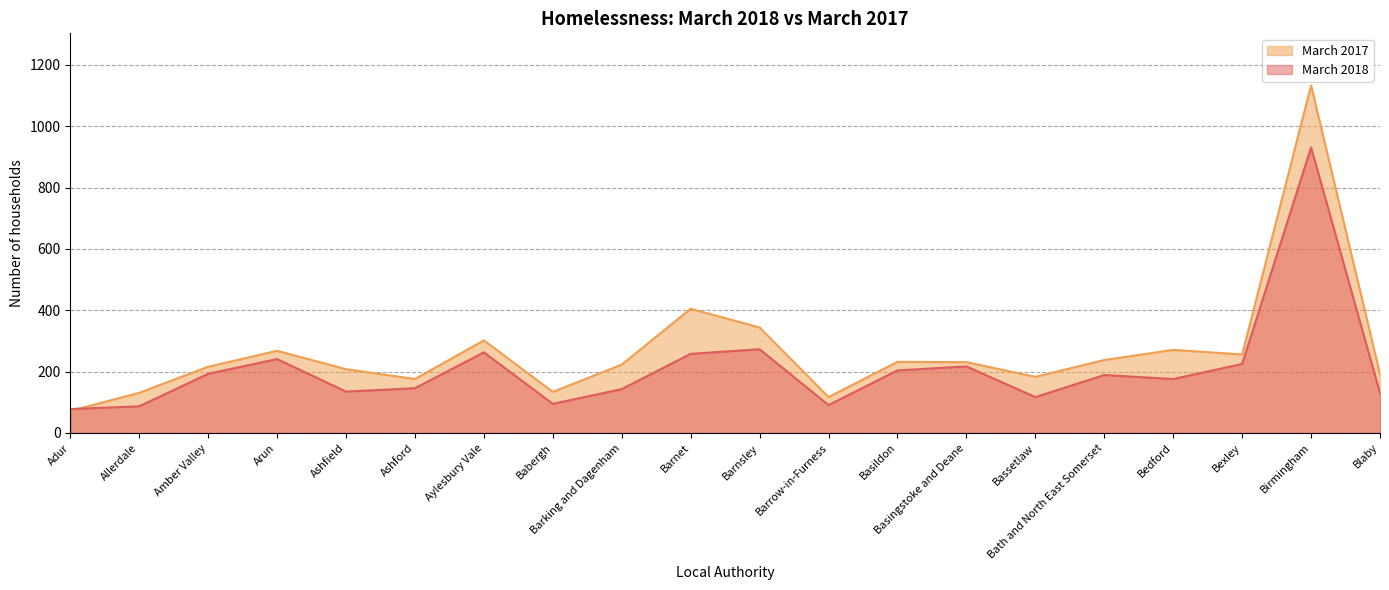

Is the value of March 2017 at Birmingham greater than the value of March 2018 at Basingstoke and Deane?

Yes